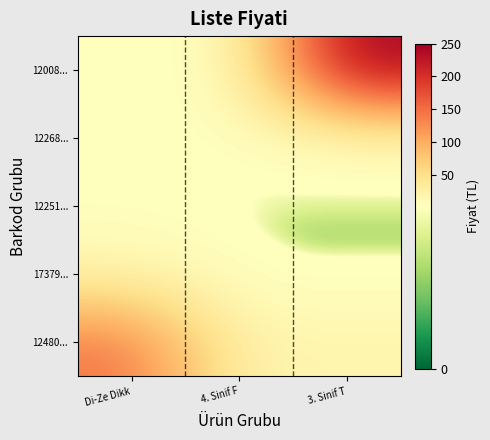

Rank the series at Di-Ze Dikk from lowest to highest value.

12251..., 12268..., 12008..., 17379..., 12480...